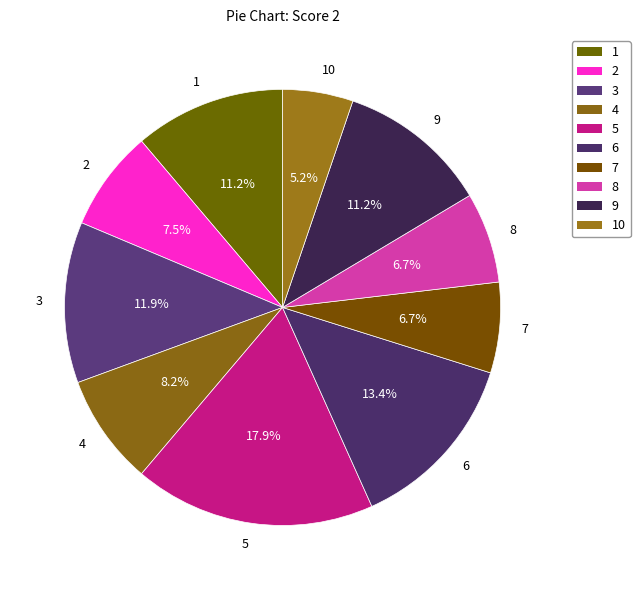

What portion of the pie excludes 8?

93.3%